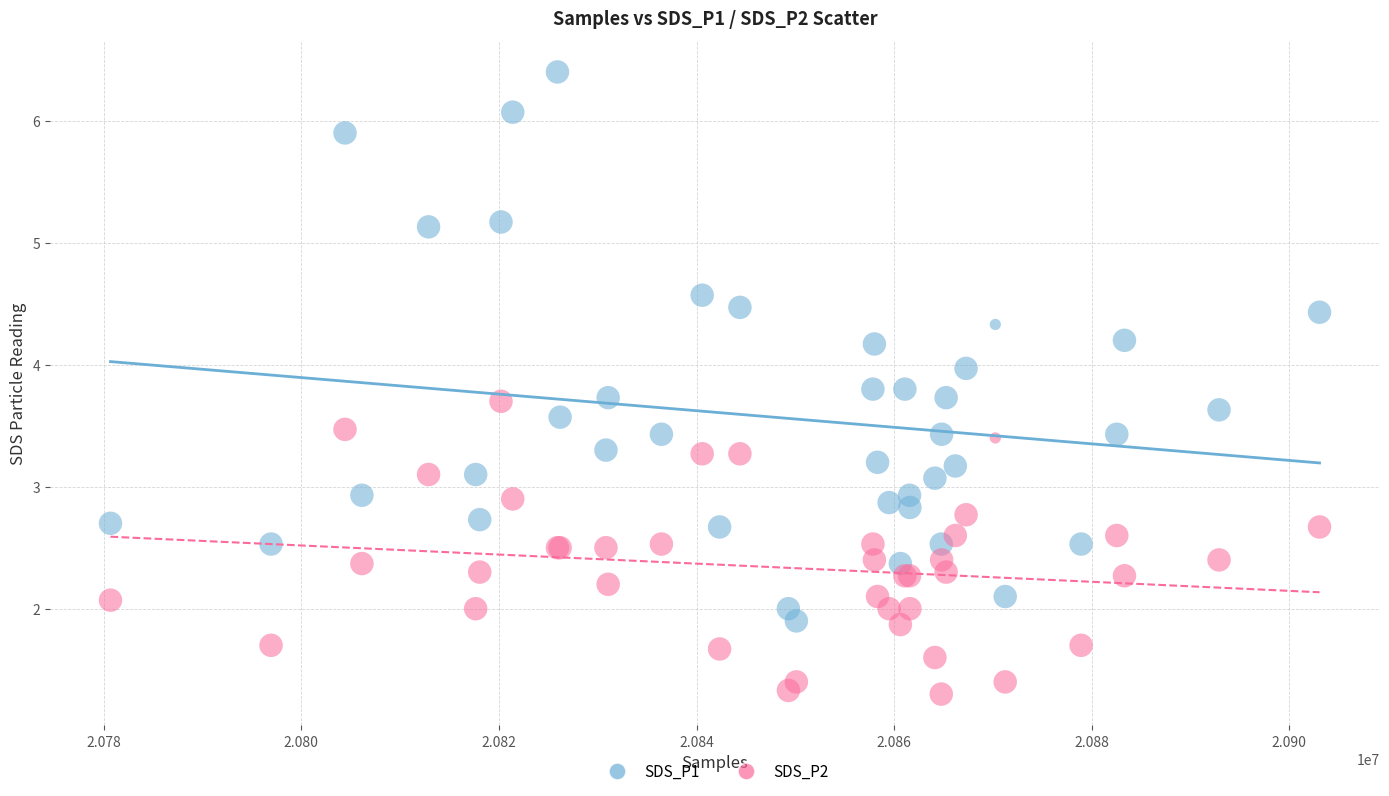

Which series reaches the minimum Y coordinate?

SDS_P2